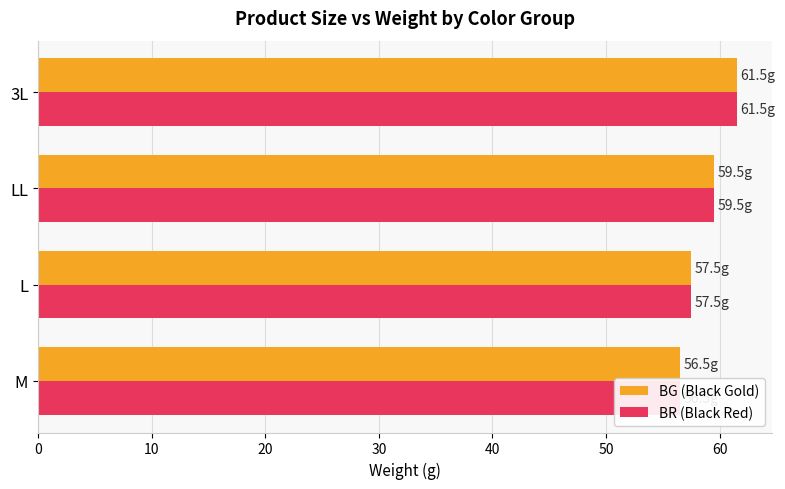

At L, list the series in order from largest to smallest.

BG (Black Gold), BR (Black Red)